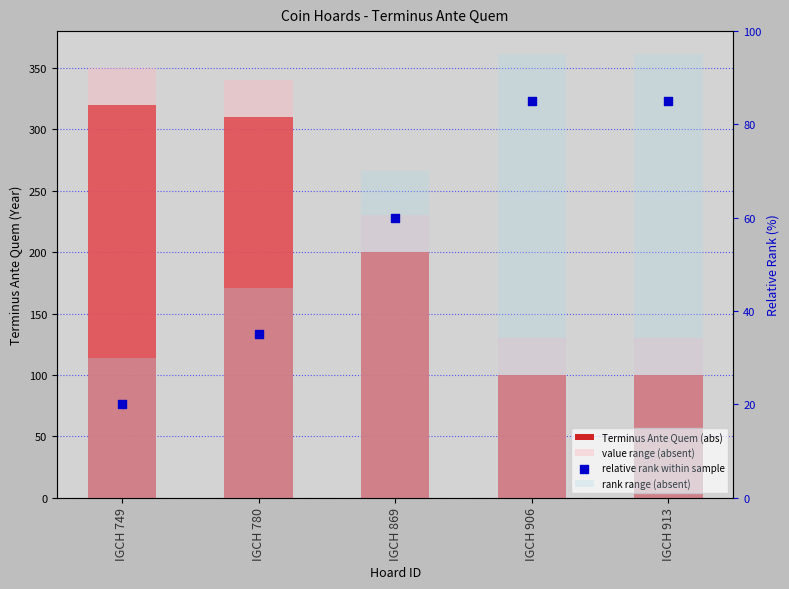

What are all the series names shown in the legend?

Terminus Ante Quem (abs), value range (absent), rank range (absent), relative rank within sample